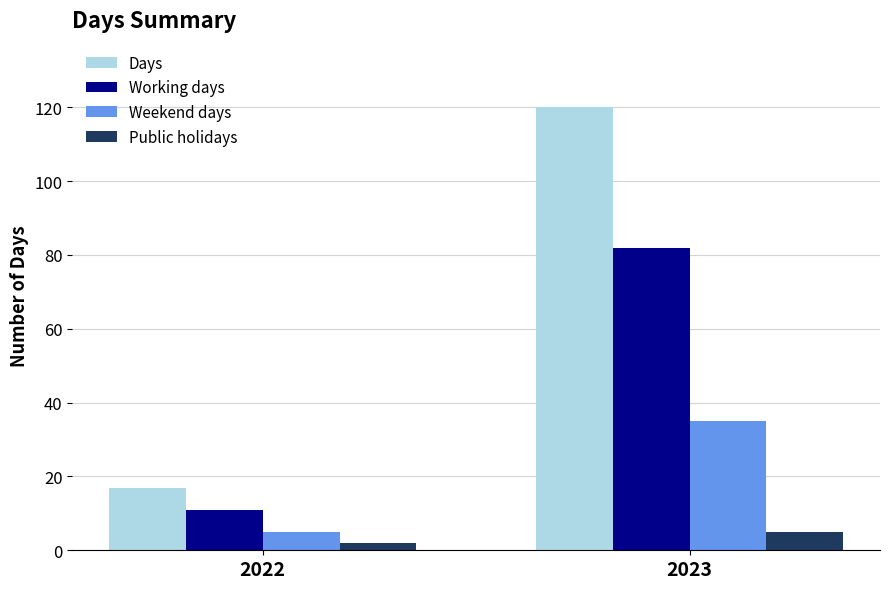

At which category is the sum across all series the highest?

2023